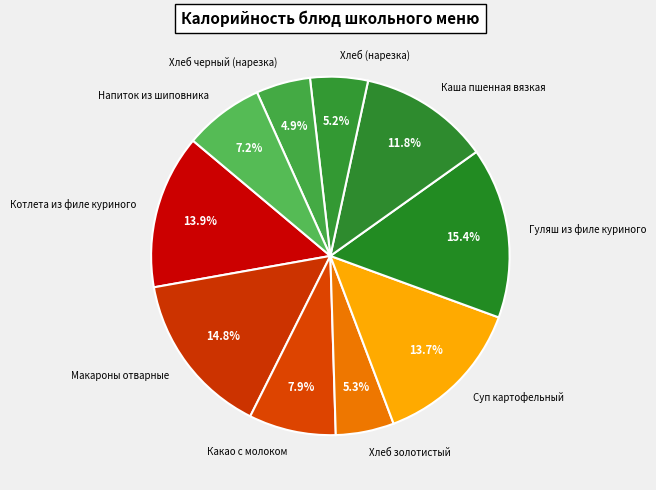

How many slices are in this pie chart?

10